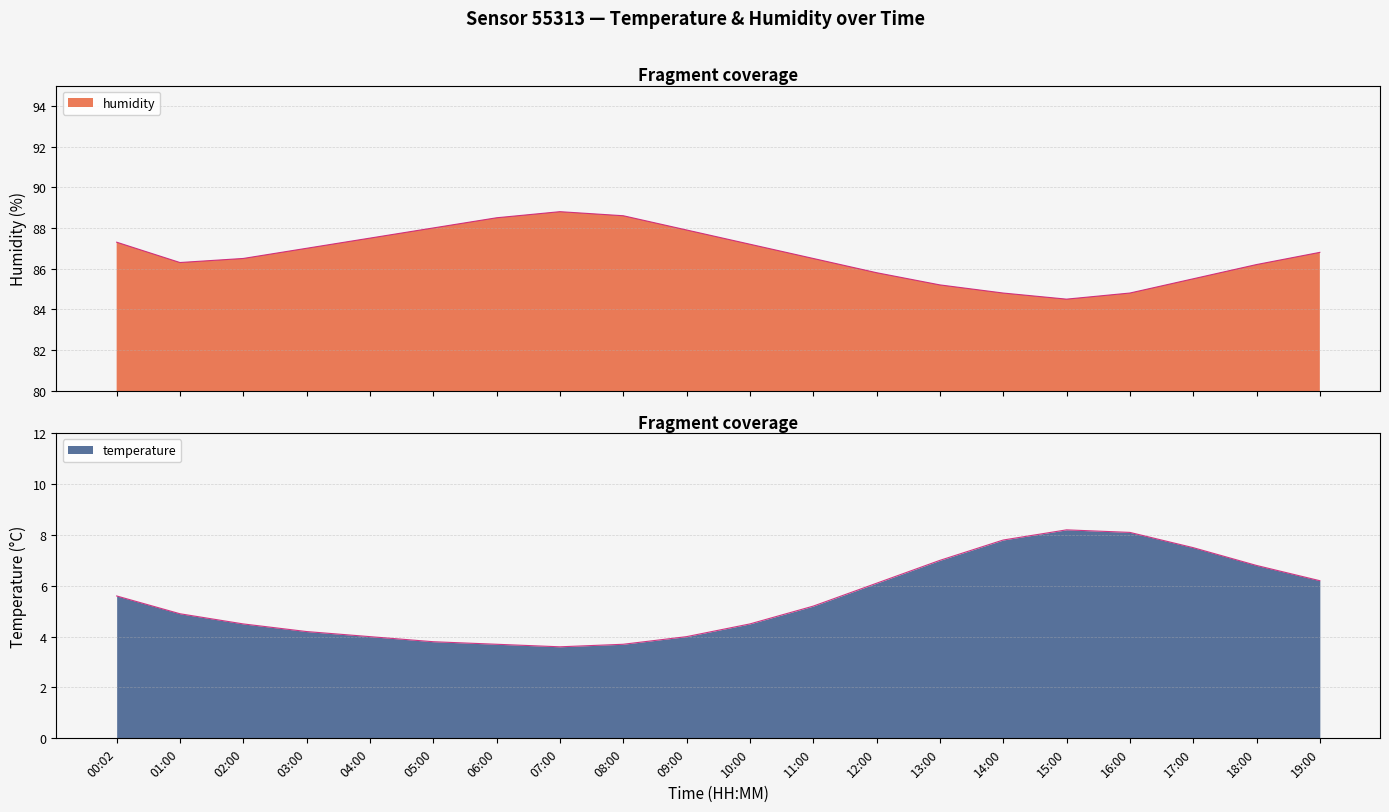

Which series changed the most between 03:00 and 11:00?

temperature